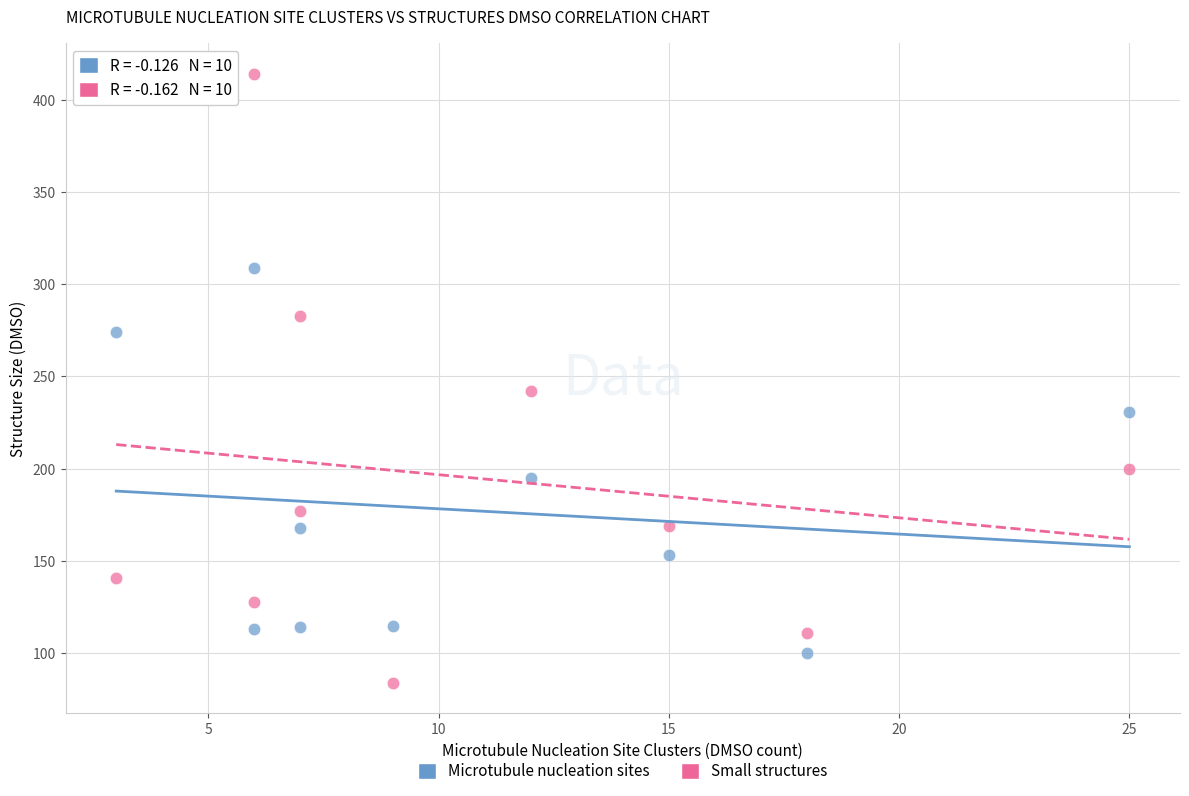

Across all data points, what is the range of X values (max minus min)?

22